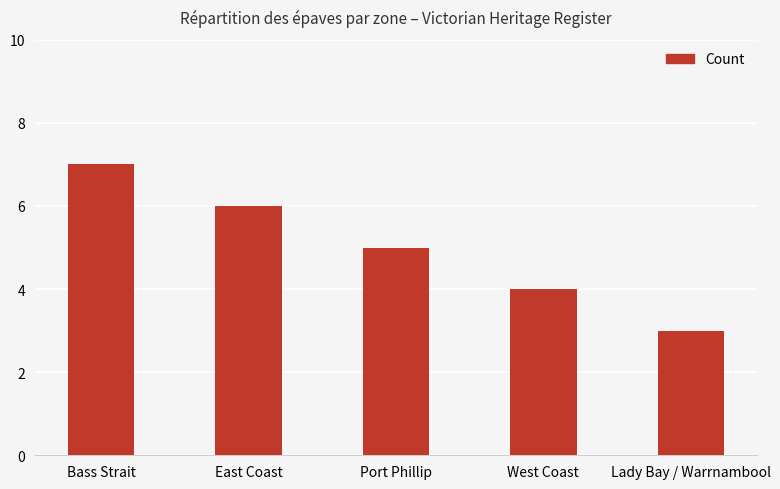

What is the minimum value shown in the chart?

3